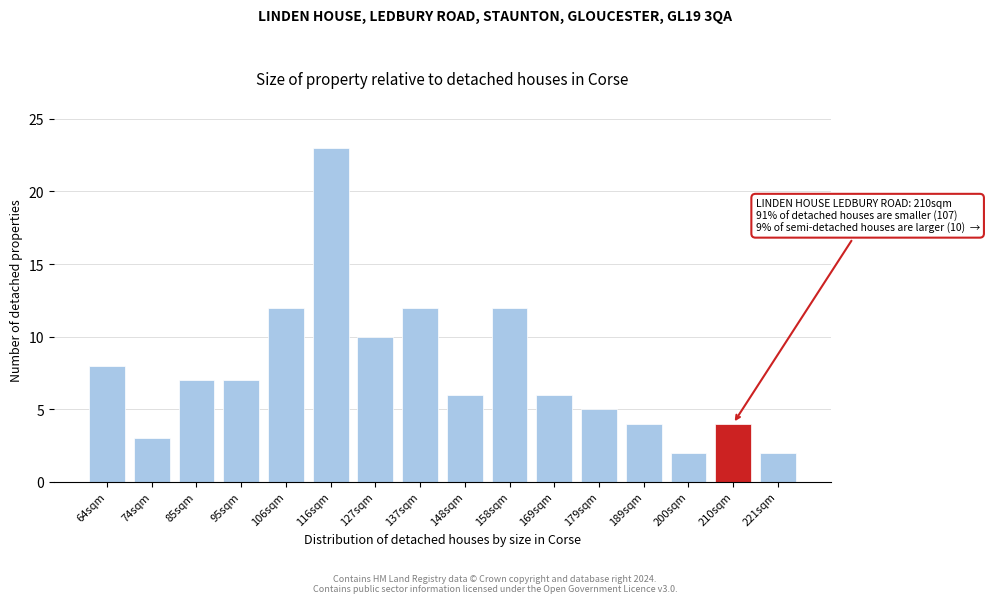

Reading right to left, transcribe all the data shown in this chart.

2	4	2	4	5	6	12	6	12	10	23	12	7	7	3	8